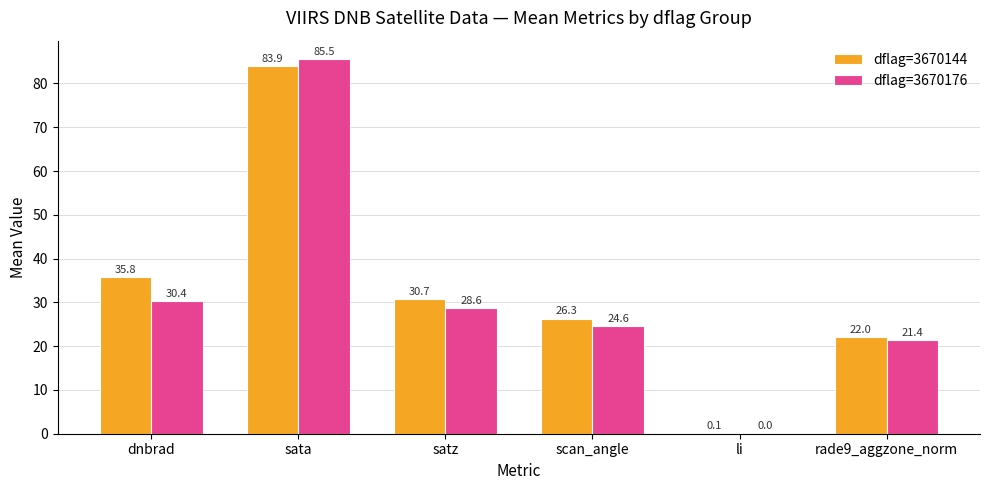

The dflag=3670144 series shows 16.8 at scan_angle. True or false?

False